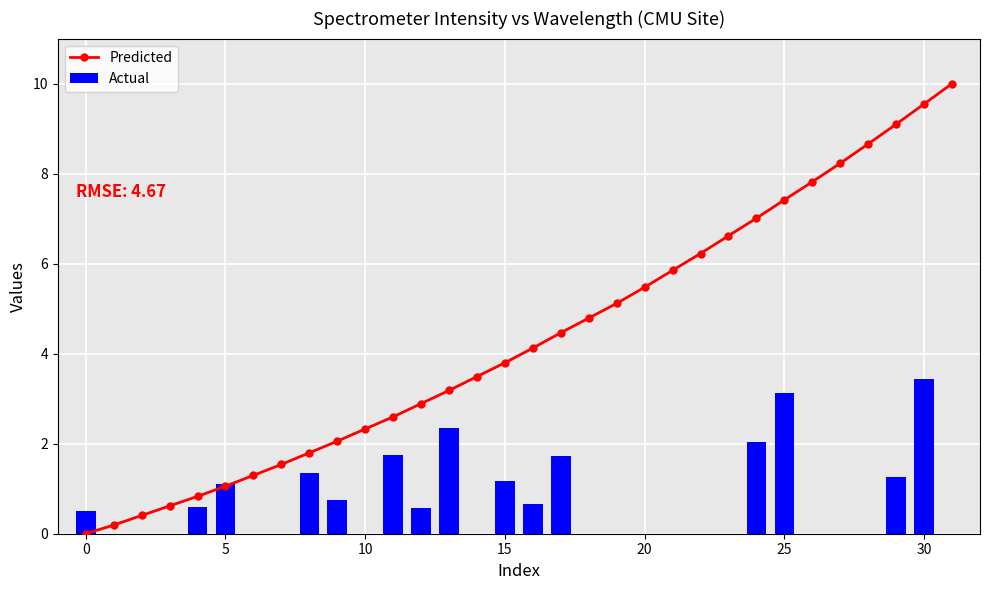

Which series has the largest range (max minus min)?

Predicted